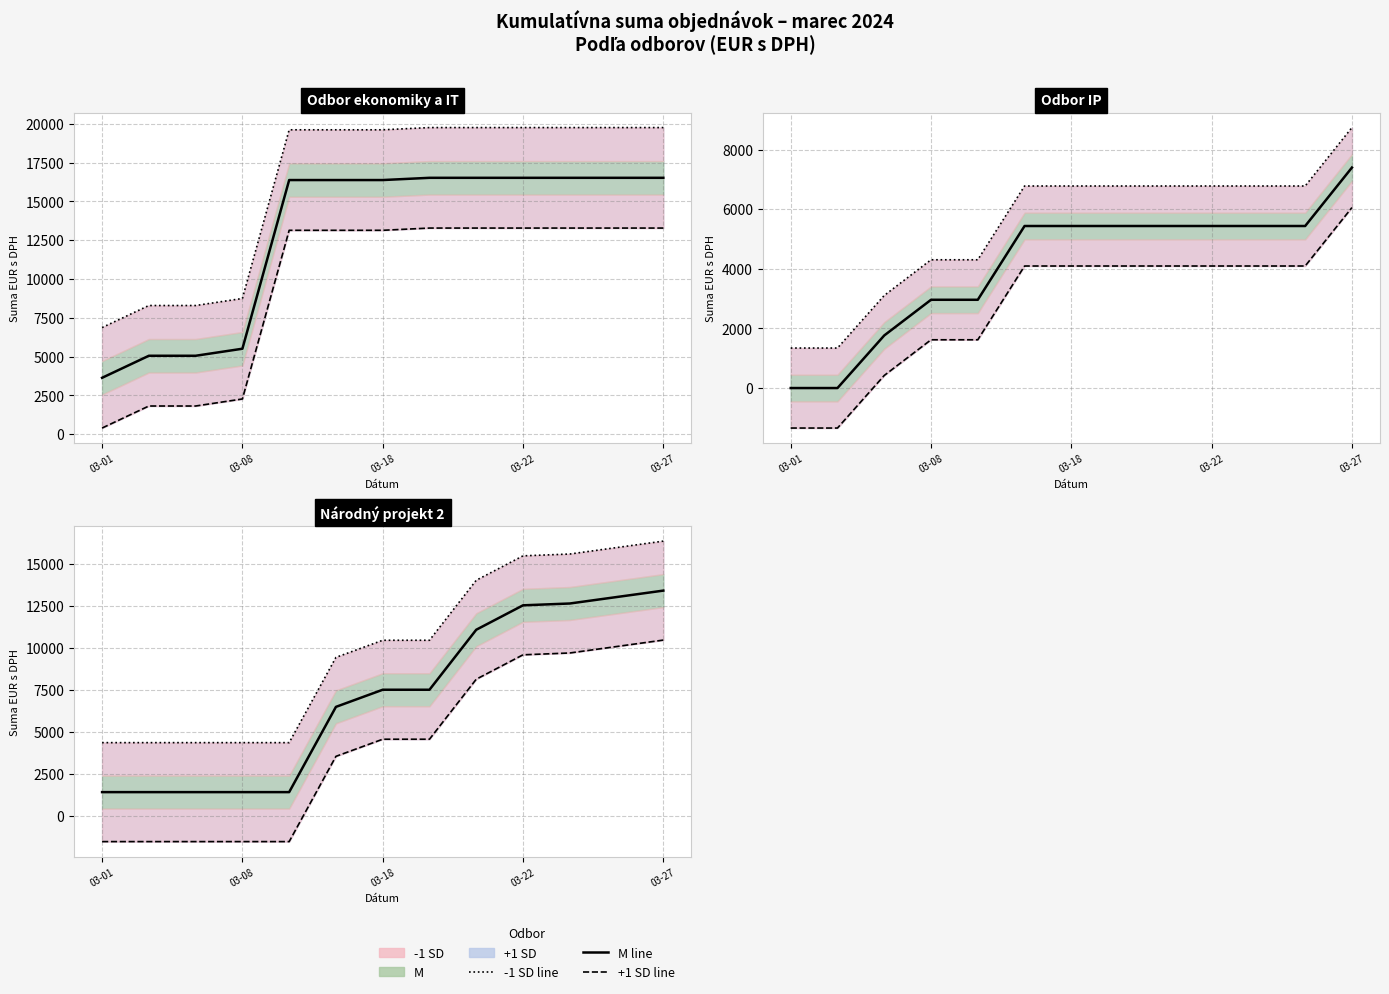

List the series in order of their overall mean, lowest first.

+1 SD, M, -1 SD